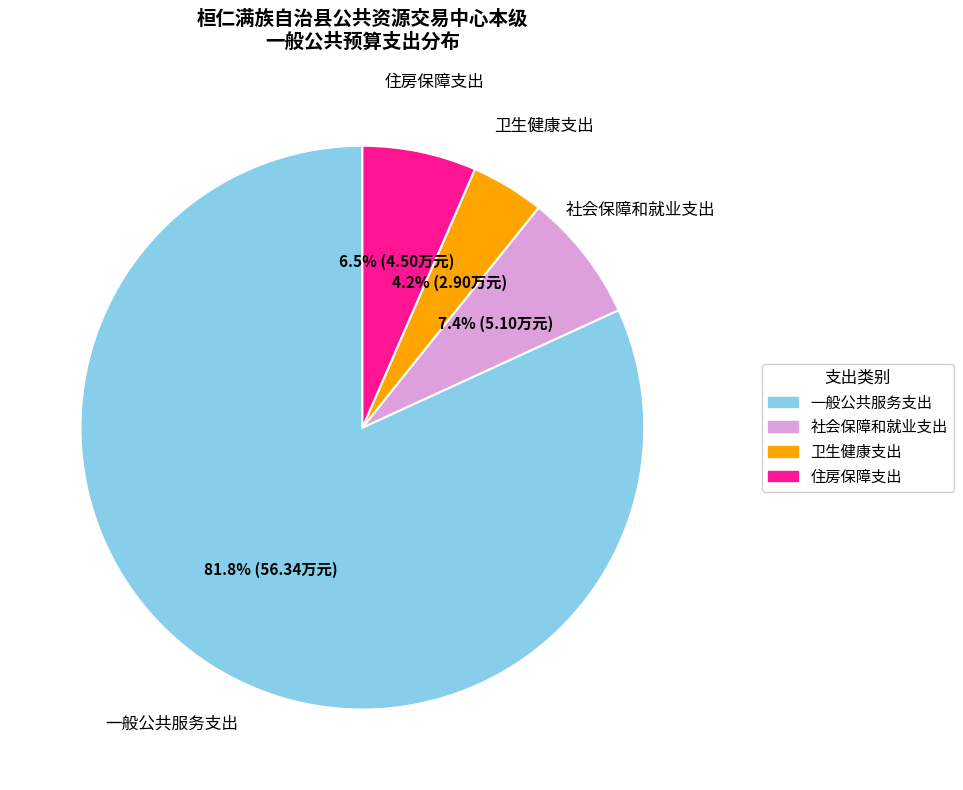

To the nearest percent, what is the difference between the largest and smallest slice percentages?

78%